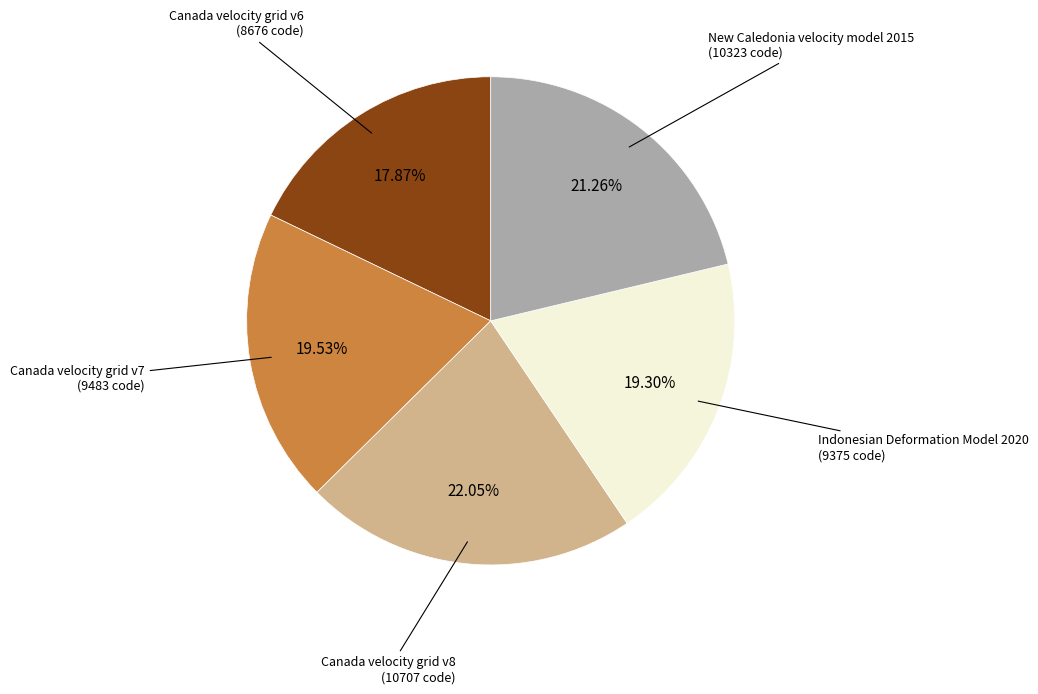

Do Indonesian Deformation Model 2020 and New Caledonia velocity model 2015 together represent more than half of the pie?

No